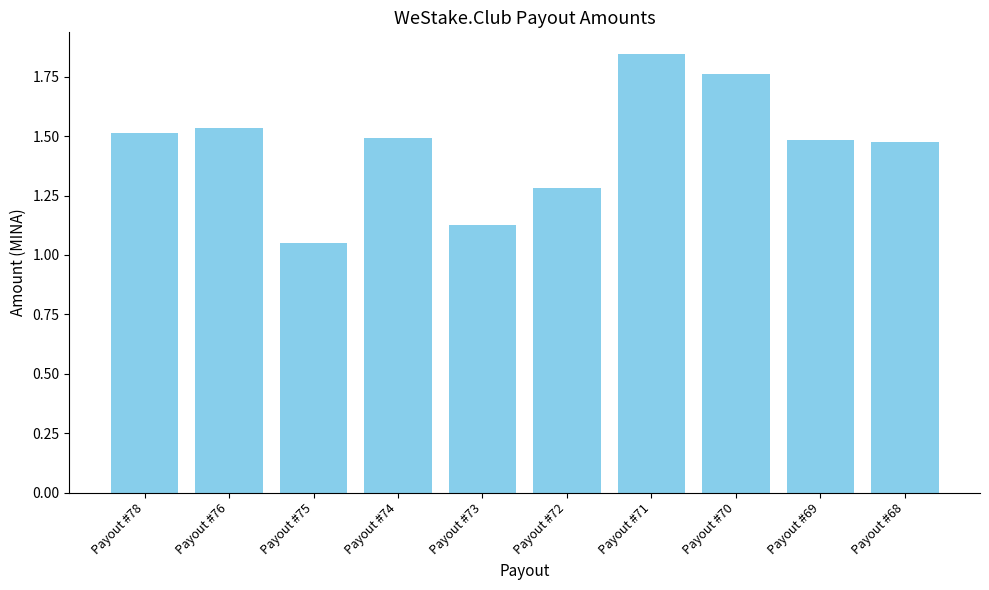

What is the difference between the maximum and second lowest values?

0.7